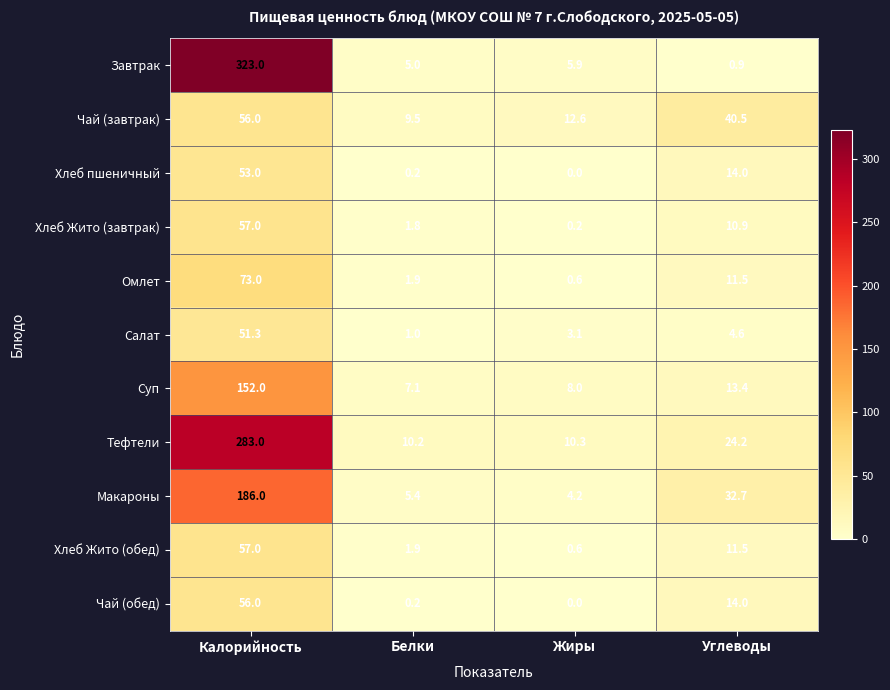

List the labels in order of Салат value, smallest first.

Белки, Жиры, Углеводы, Калорийность